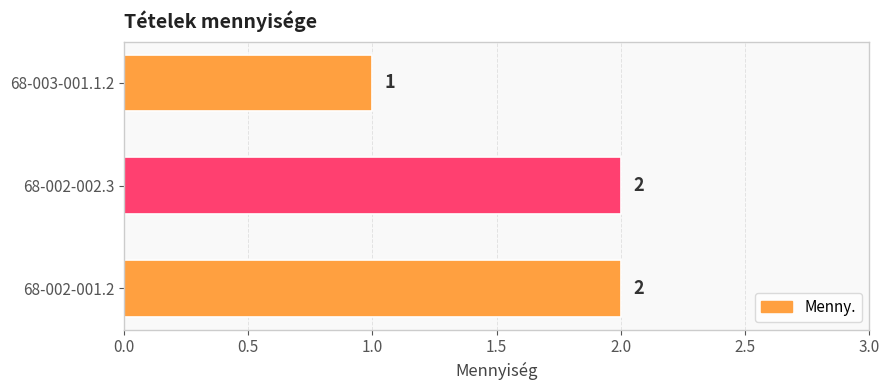

The chart shows a value of 2 at 68-002-001.2. True or false?

True